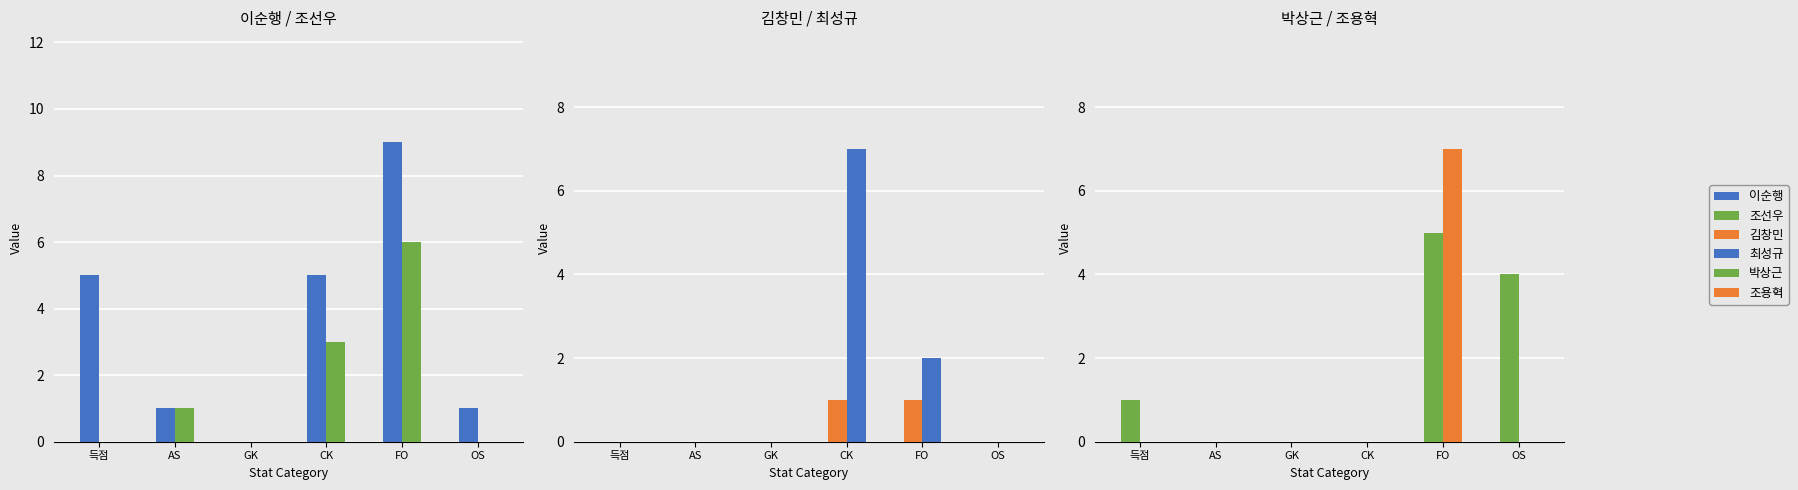

What is the total value across all series at FO?

30